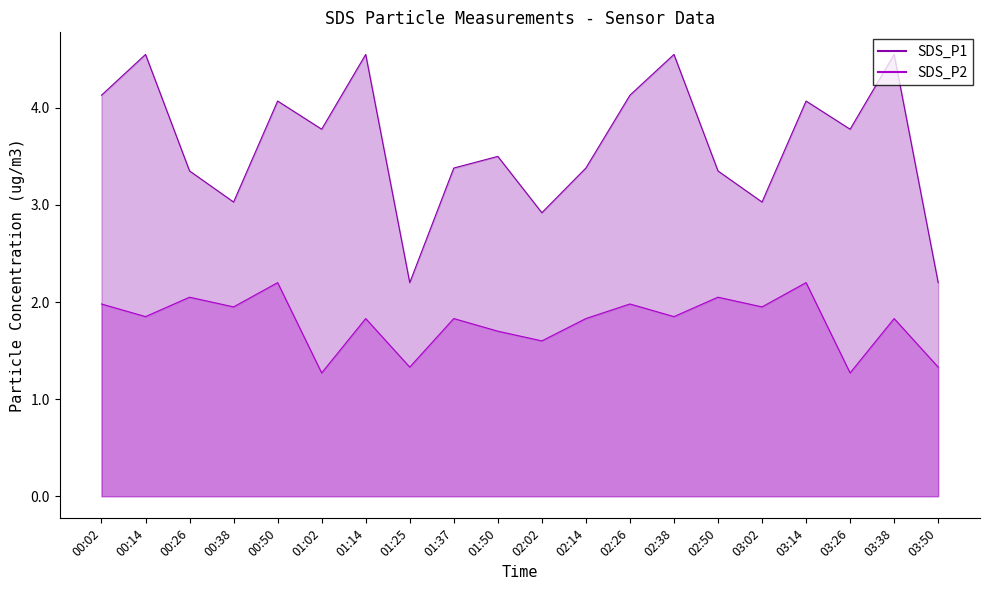

What value does the SDS_P2 series have at 00:02?

2.0